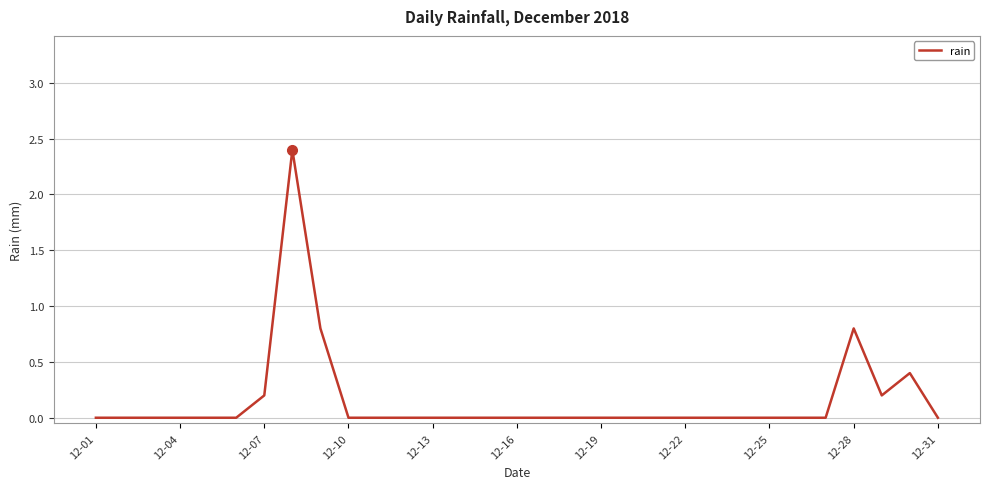

Reading right to left, list all the values displayed in this chart.

0.0	0.4	0.2	0.8	0.0	0.0	0.0	0.0	0.0	0.0	0.0	0.0	0.0	0.0	0.0	0.0	0.0	0.0	0.0	0.0	0.0	0.0	0.8	2.4	0.2	0.0	0.0	0.0	0.0	0.0	0.0